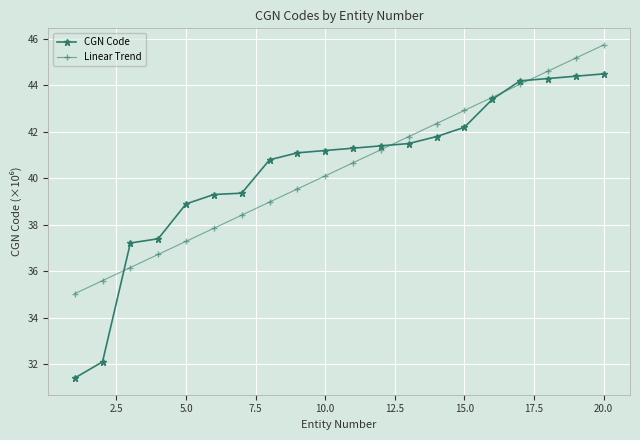

Which series has the widest spread of values?

CGN Code